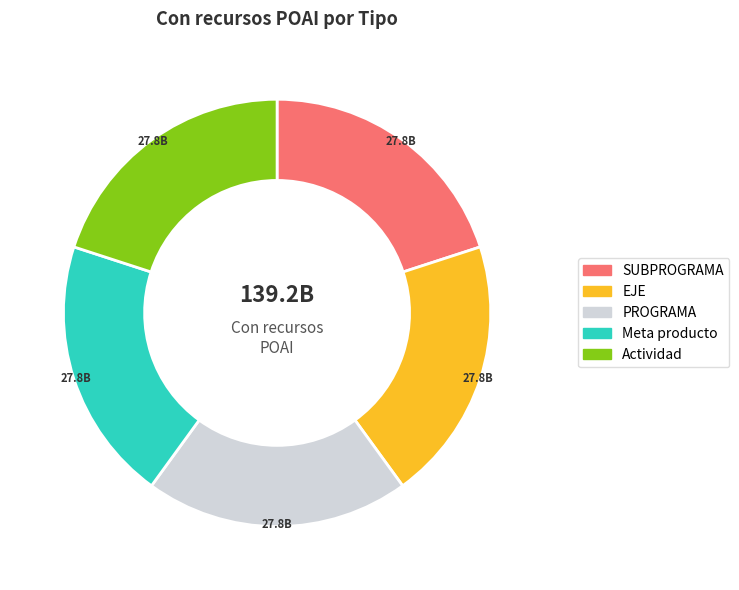

Is there any slice that represents more than half of the pie?

No